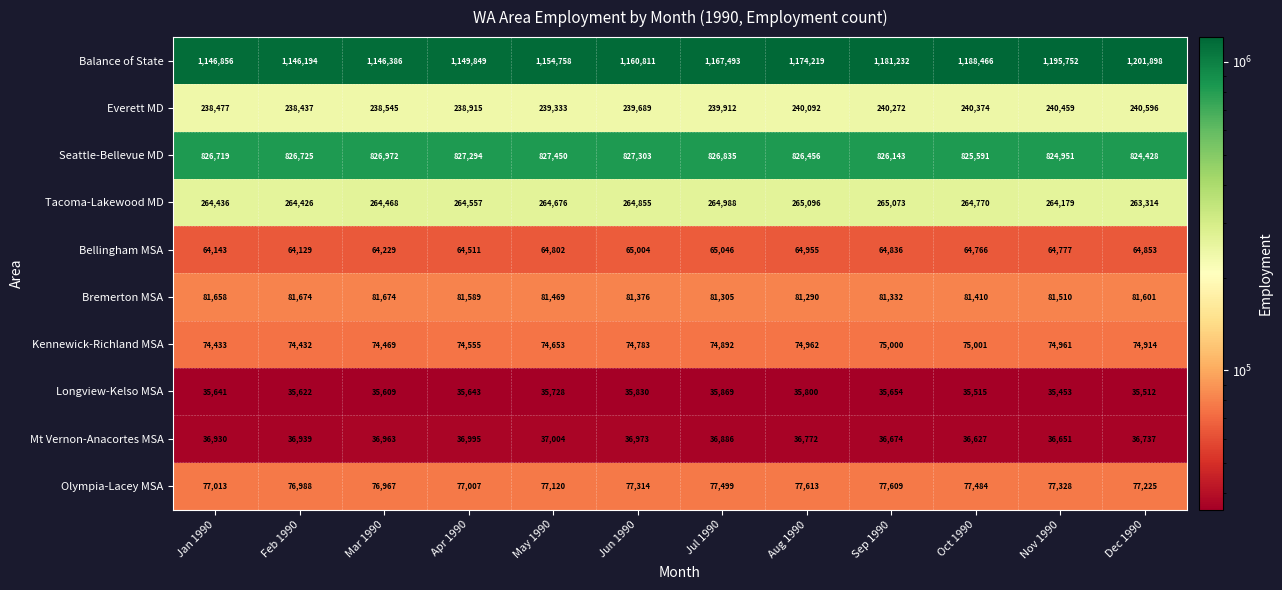

At which label is Seattle-Bellevue MD closest to 825939?

Sep 1990